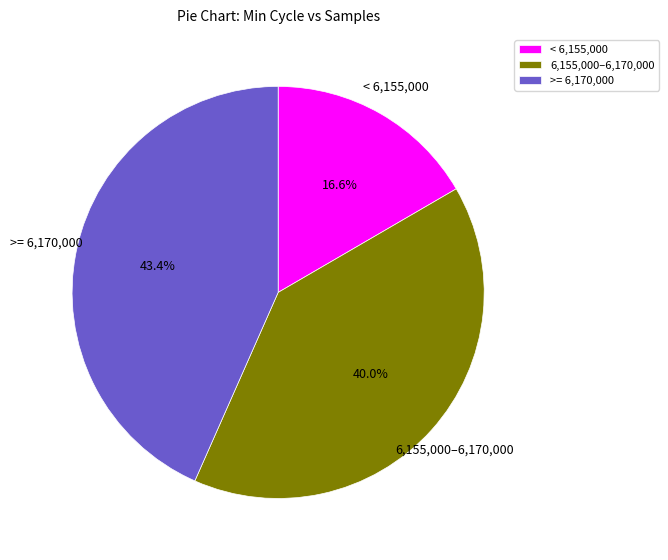

Between 6,155,000–6,170,000 and >= 6,170,000, which is larger?

>= 6,170,000